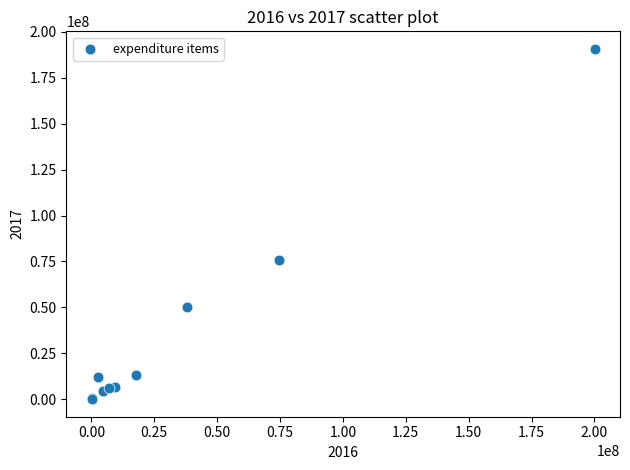

What Y value in the scatter plot is closest to 95369734?

75735921.1